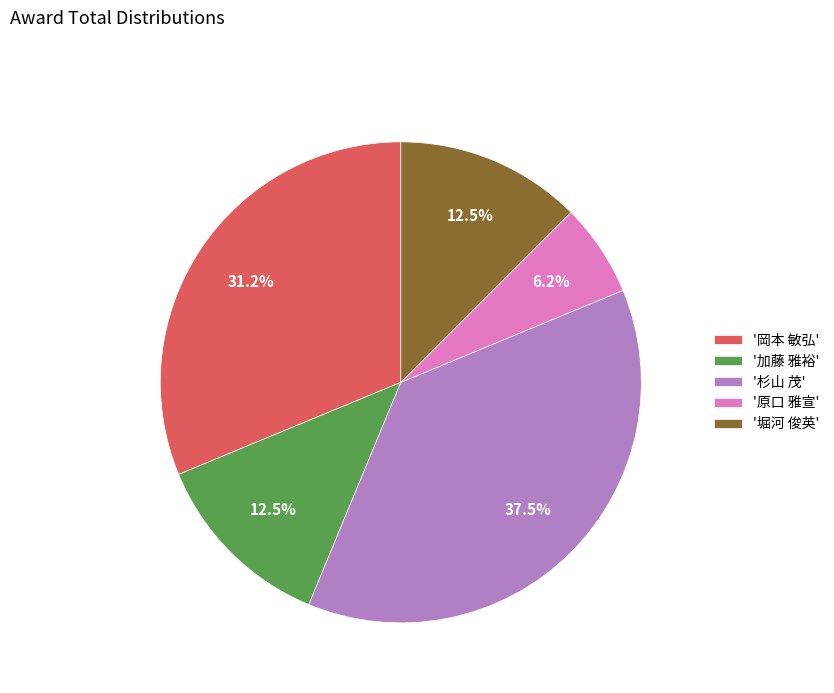

Is the sum of '杉山 茂' and '原口 雅宣' greater than half?

No